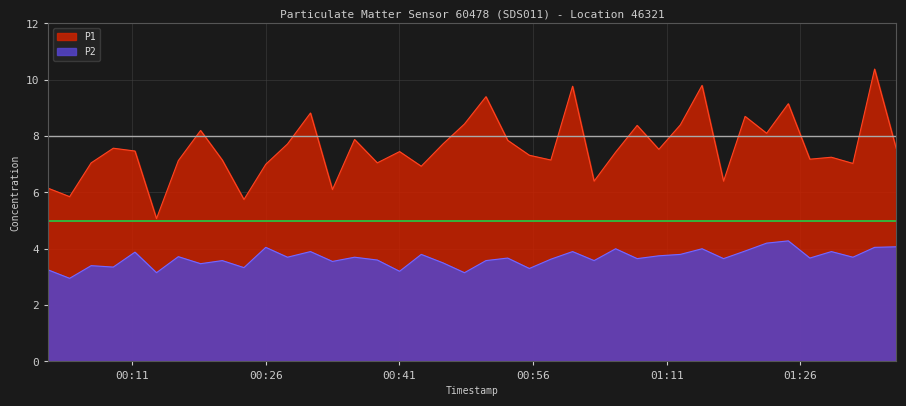

Which series has the largest range (max minus min)?

P1